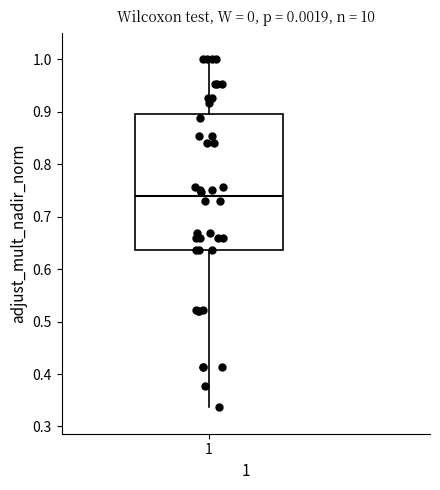

Read this box plot against the y-axis: the position of the median line, the range covered by the box, and the ends of both whiskers. The values are not printed on the chart, so give them approximately, as read against the axis.

median 0.74, box 0.64 to 0.90, whiskers 0.34 to 1.00